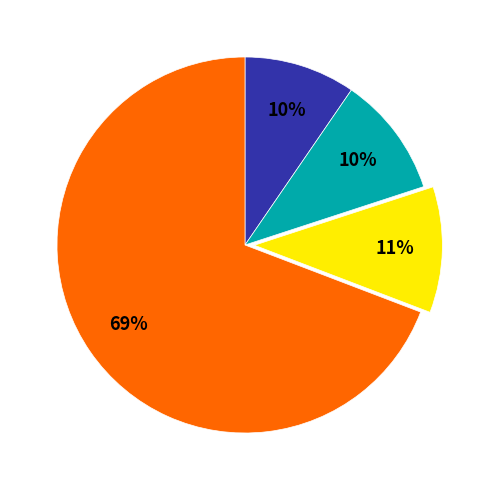

To the nearest percent, what is the average slice percentage?

25%